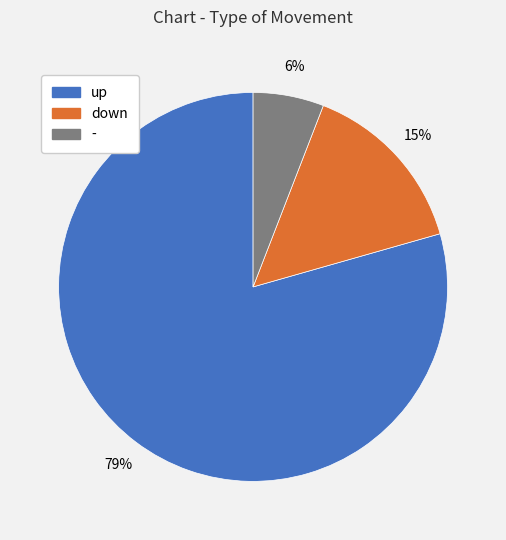

To the nearest percent, what portion does - represent?

6%